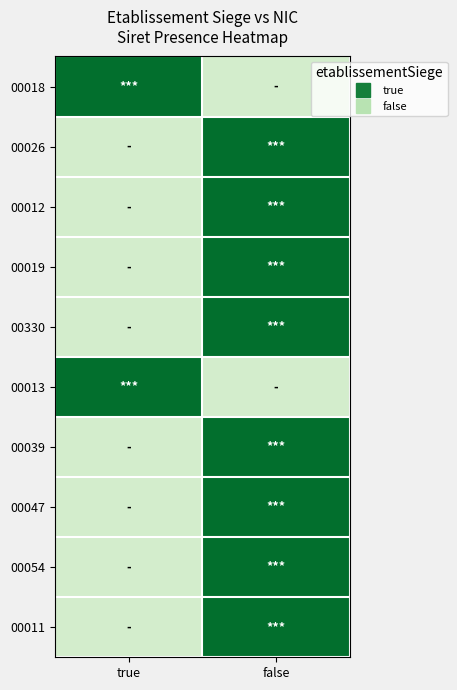

What is the difference between the highest and lowest values at false?

1